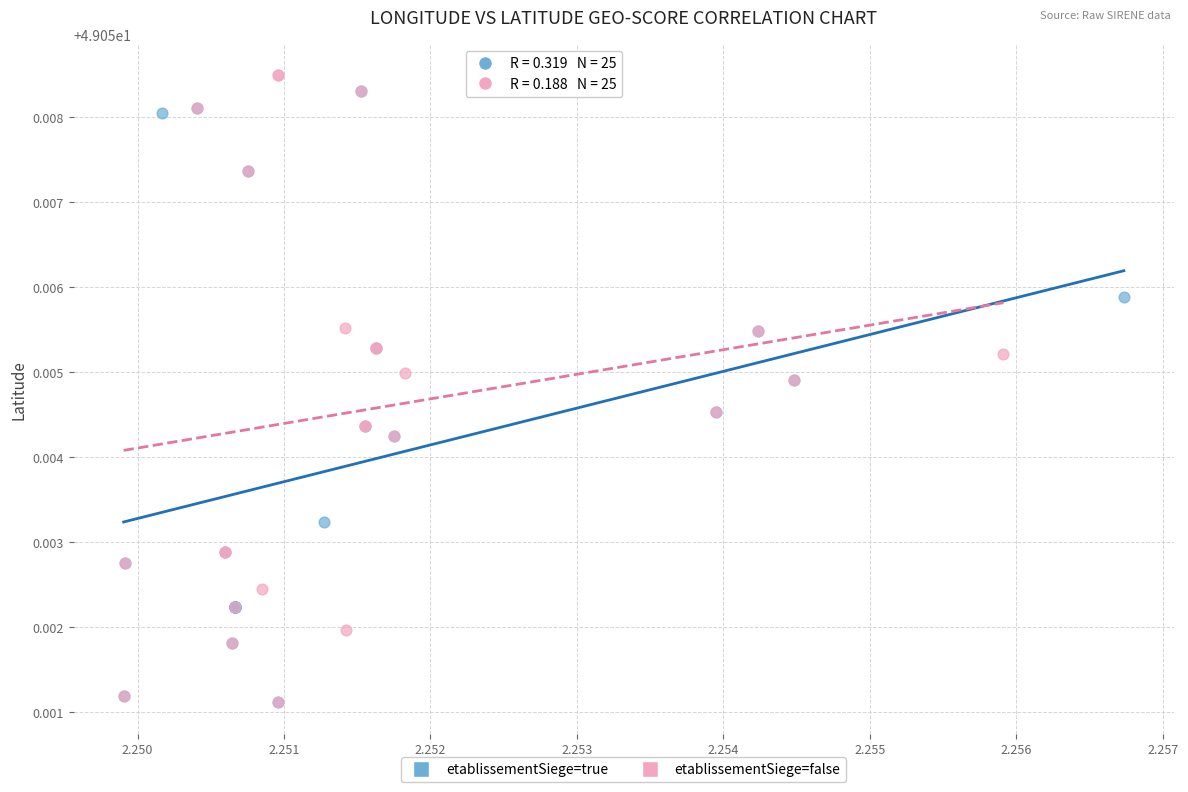

Which series contains the highest Y value?

etablissementSiege=false